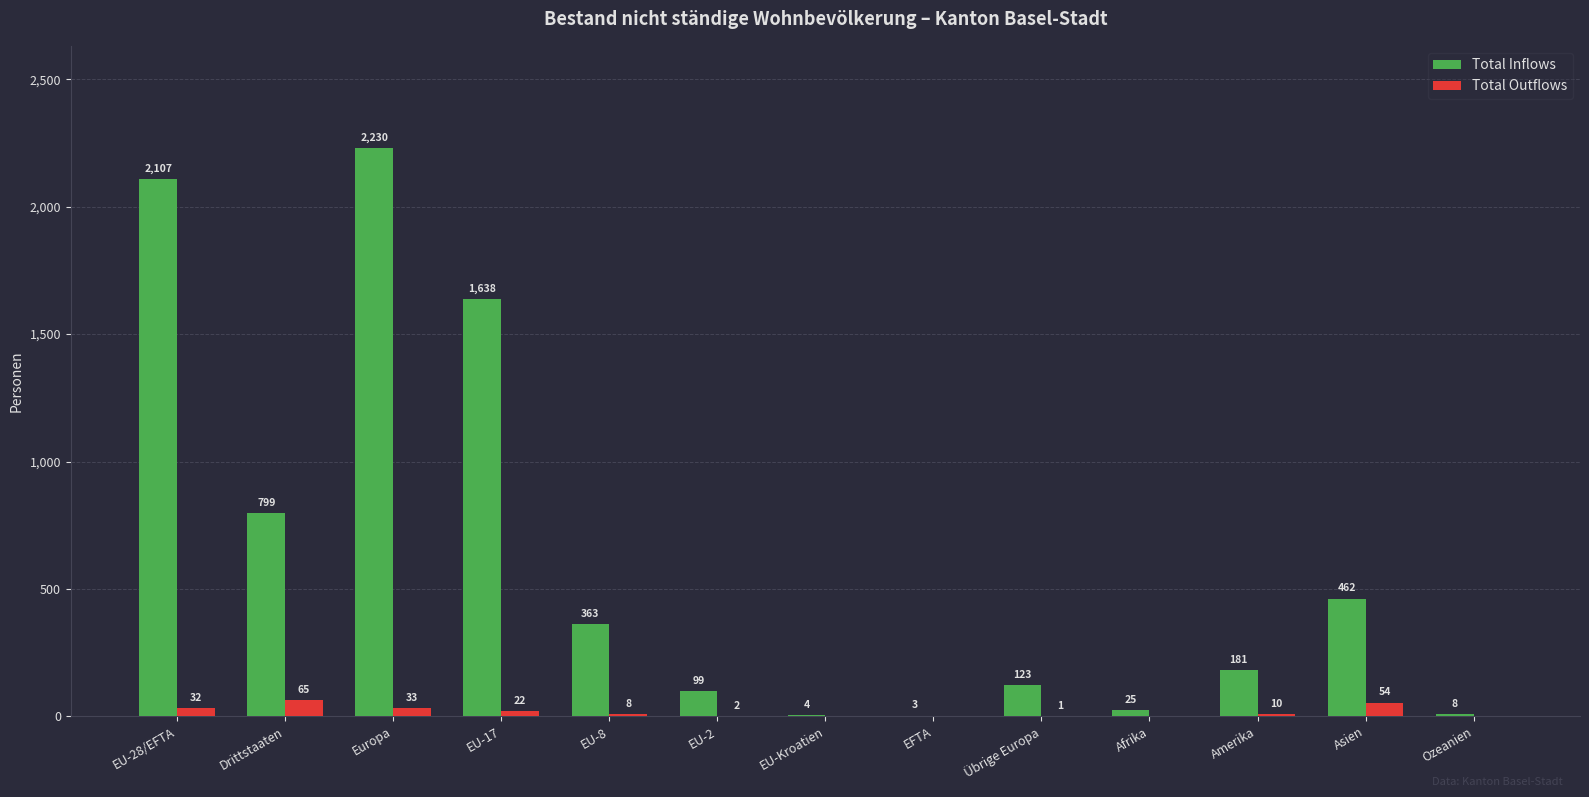

What is the difference between the Total Inflows values at Asien and Amerika?

281